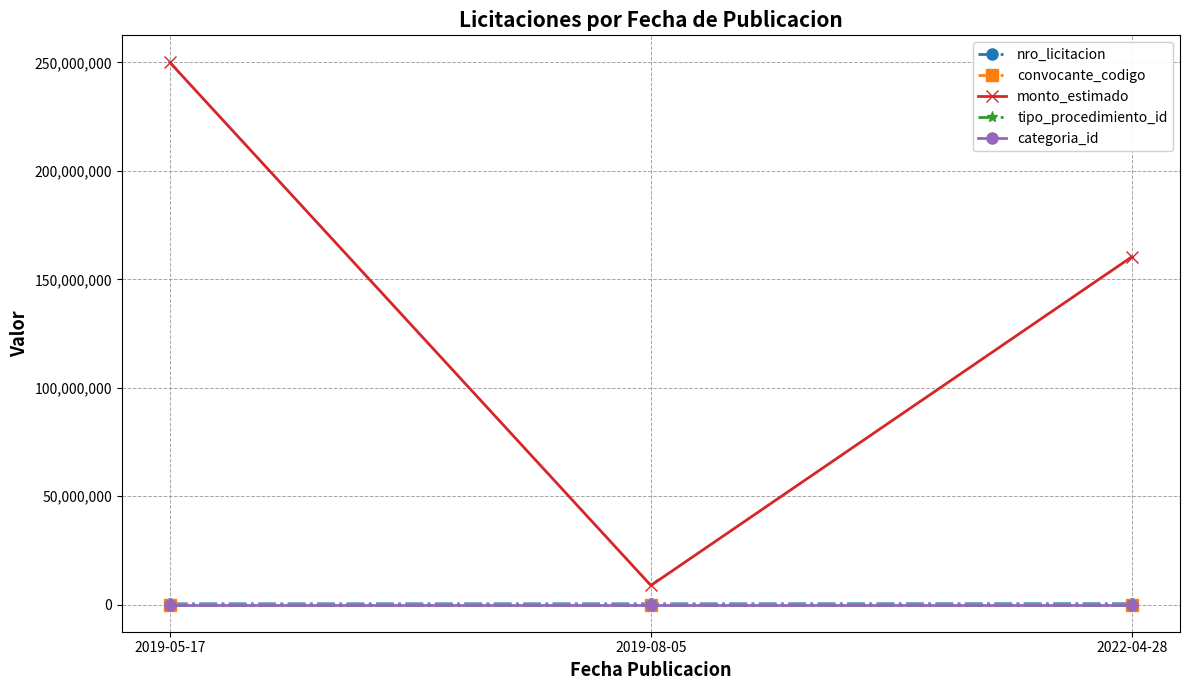

At how many categories does at least one series exceed 51732249?

2